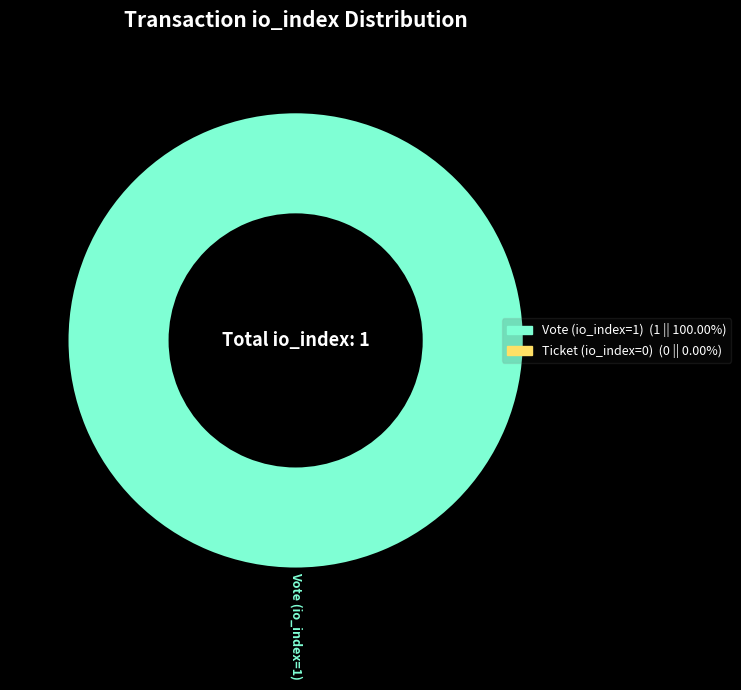

Which slice represents more than half of the pie?

Vote (io_index=1)